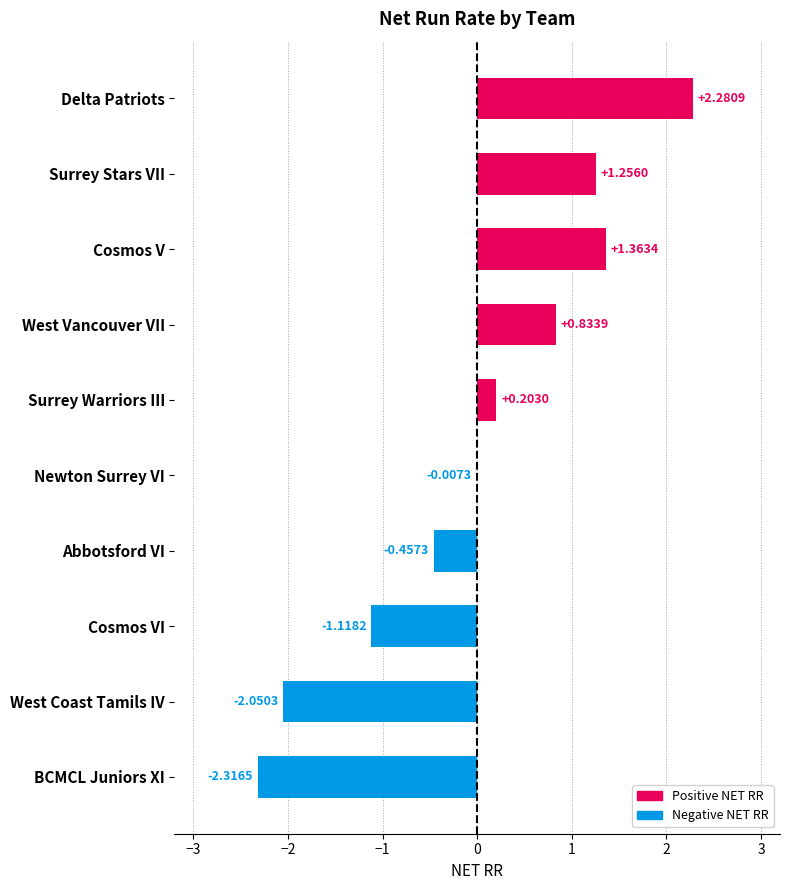

What is the sum of the values at Cosmos VI and Surrey Warriors III?

-0.9